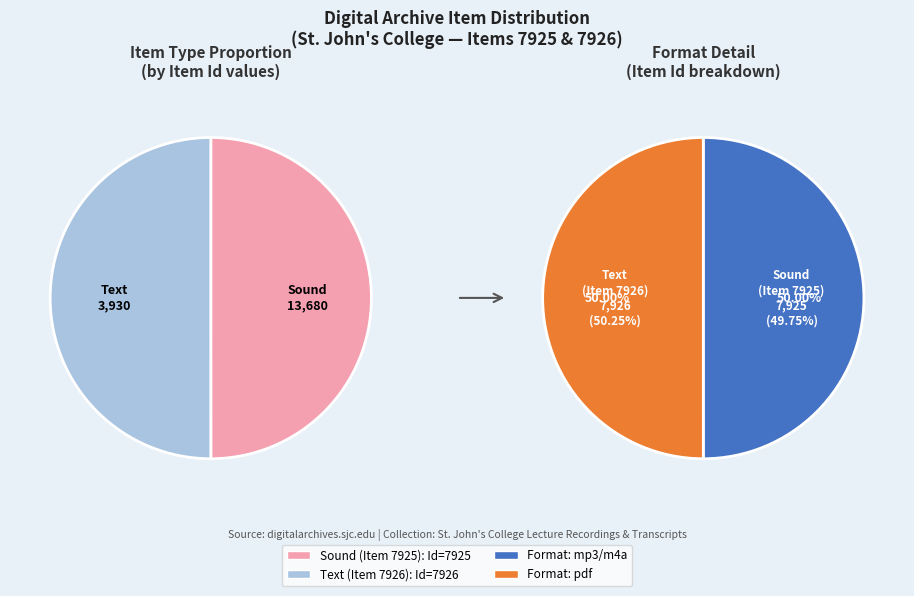

The Audio Recording (Item 7925) slice represents 50% of the pie. True or false?

True